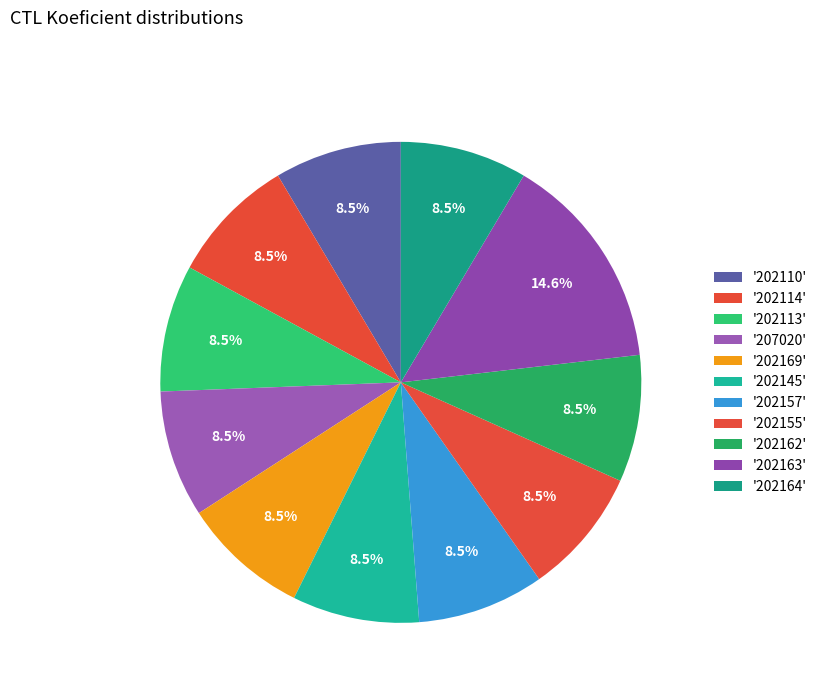

Count the number of slices in the pie.

11